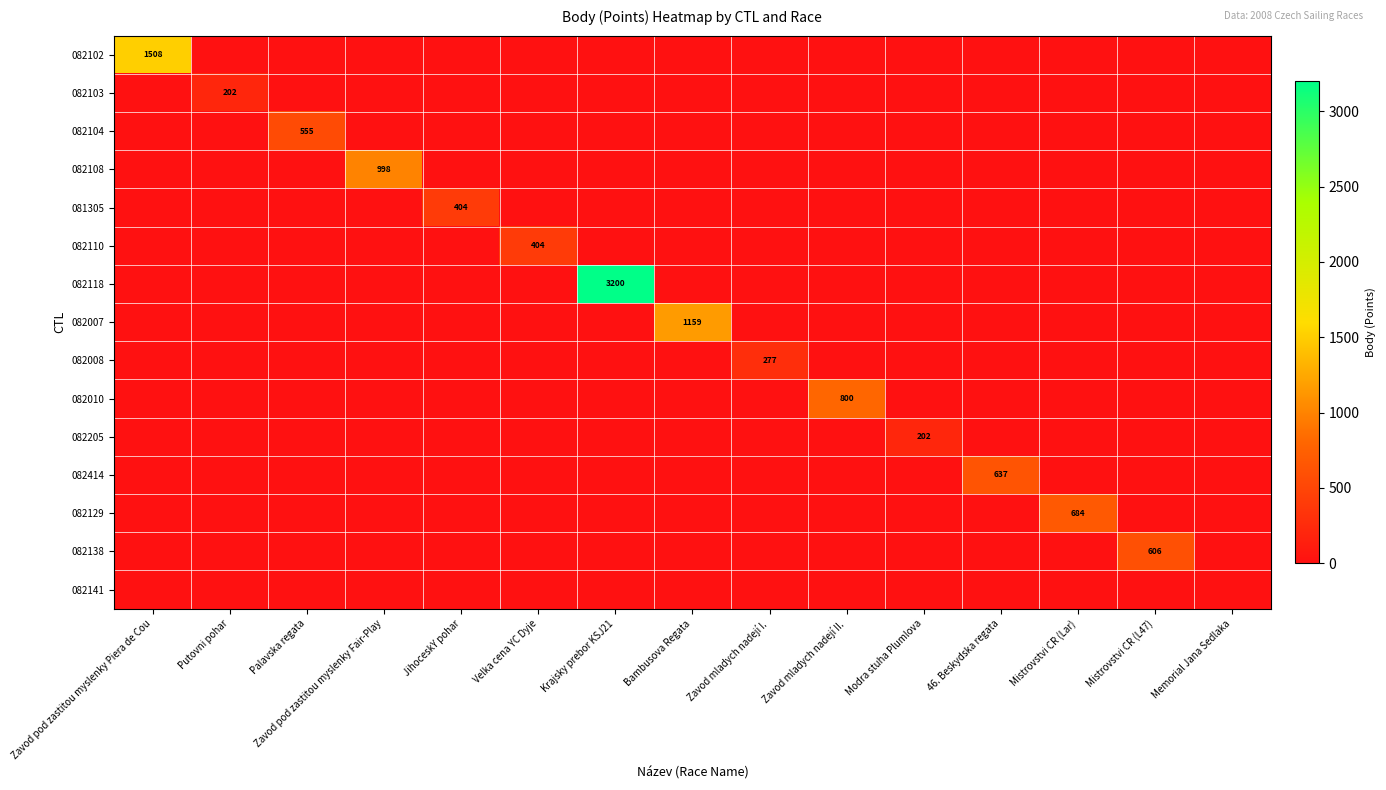

At which category does the chart reach its peak across all series?

Krajsky prebor KSJ21